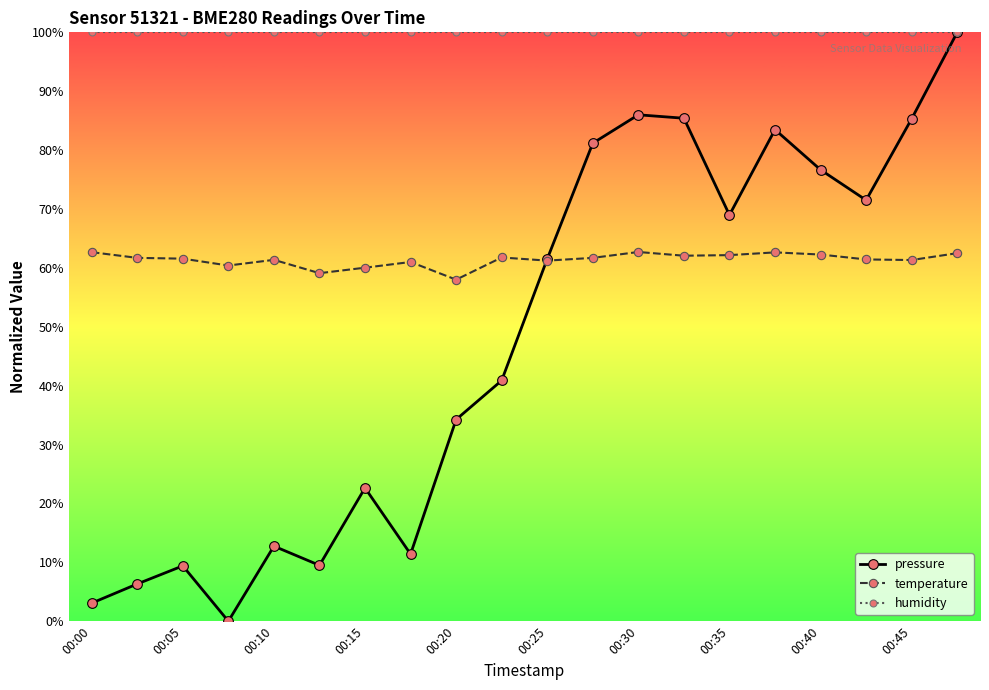

True or false: temperature has more than 2 points higher than both neighbors.

True